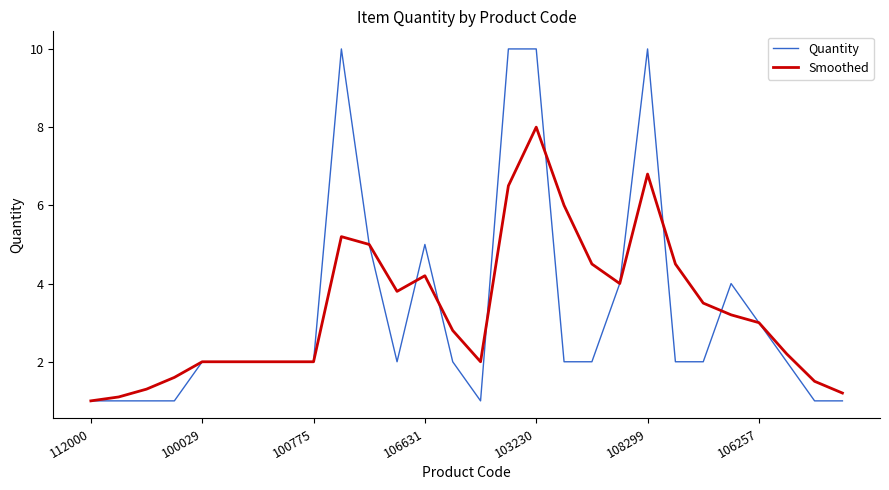

What is the minimum value for Quantity?

1.0